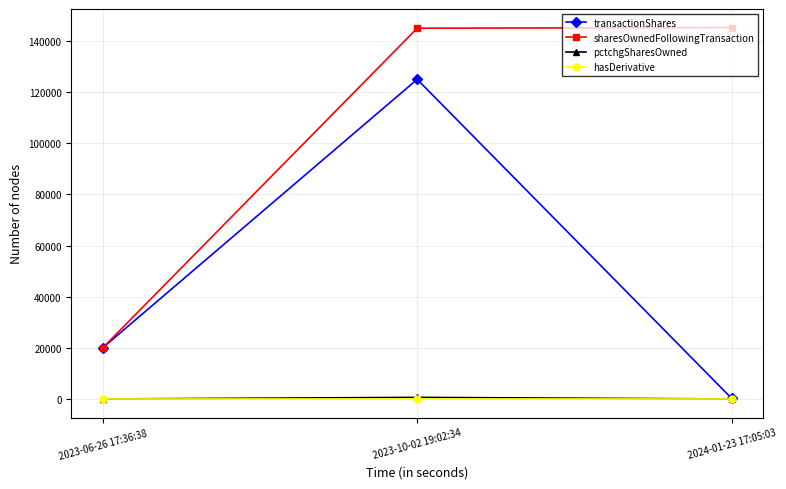

Where is transactionShares nearest to the value 62625?

2023-06-26 17:36:38